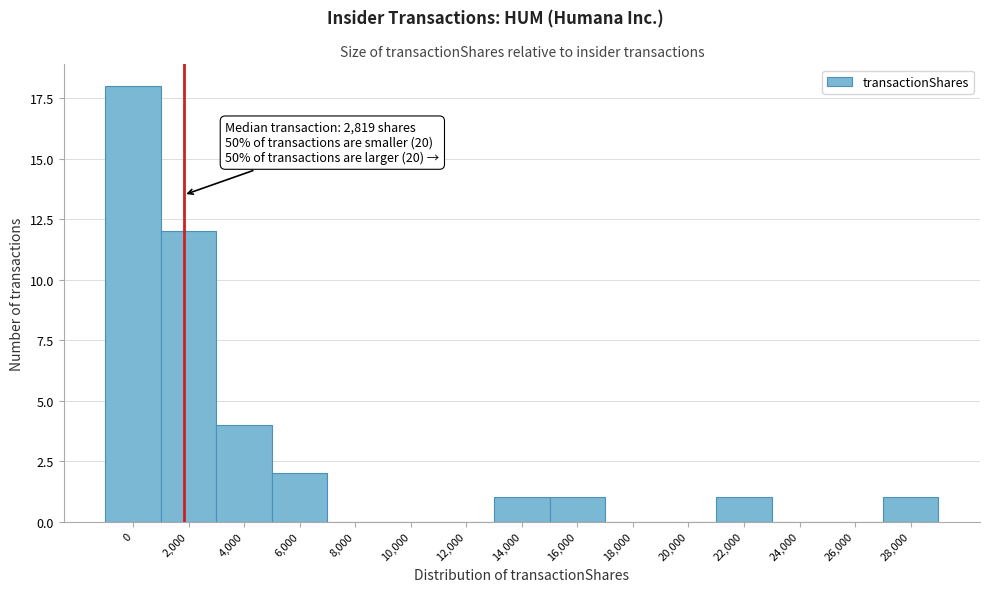

Reading left to right, extract all data points from this chart.

0=18	2,000=12	4,000=4	6,000=2	8,000=0	10,000=0	12,000=0	14,000=1	16,000=1	18,000=0	20,000=0	22,000=1	24,000=0	26,000=0	28,000=1